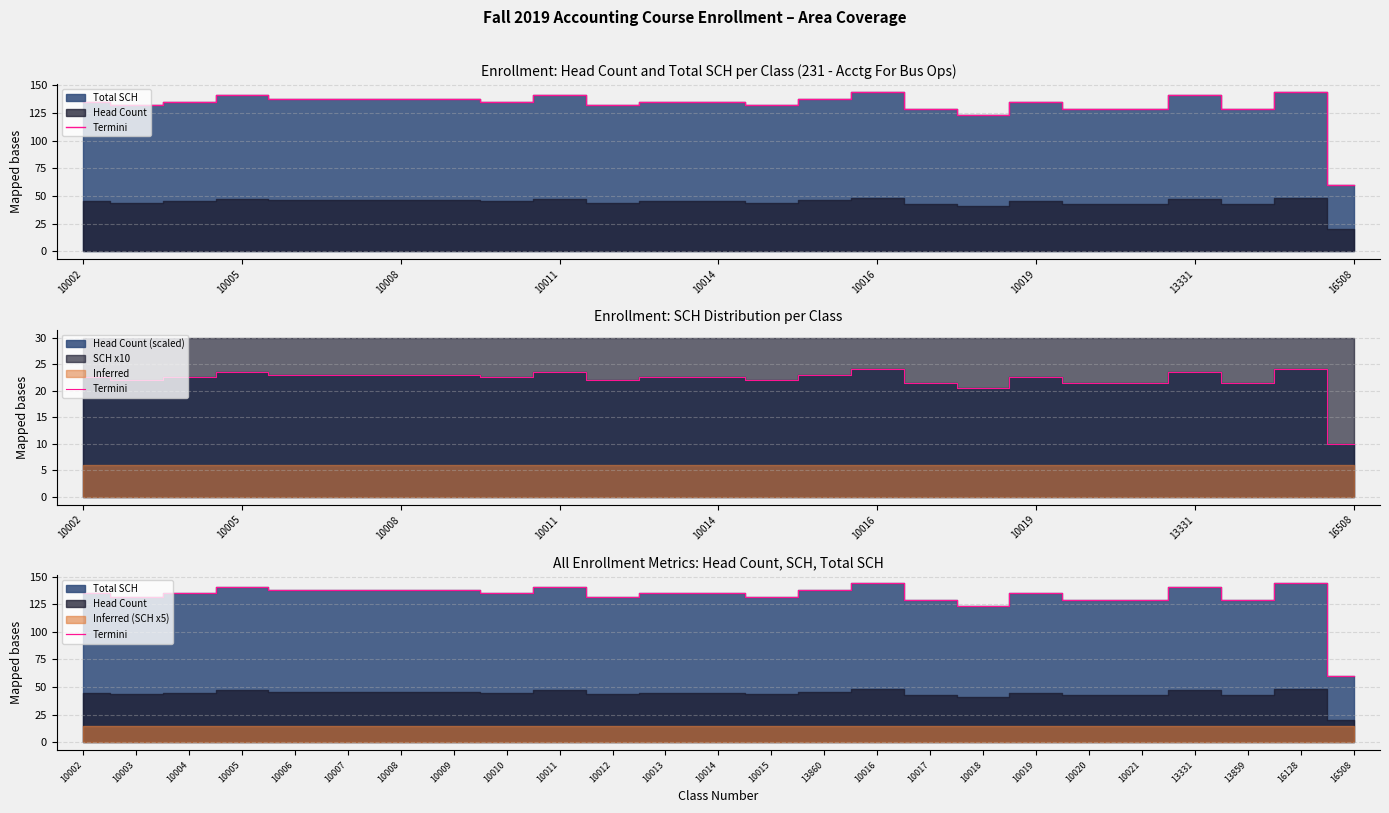

True or false: the data shows 242 at 13331.

False